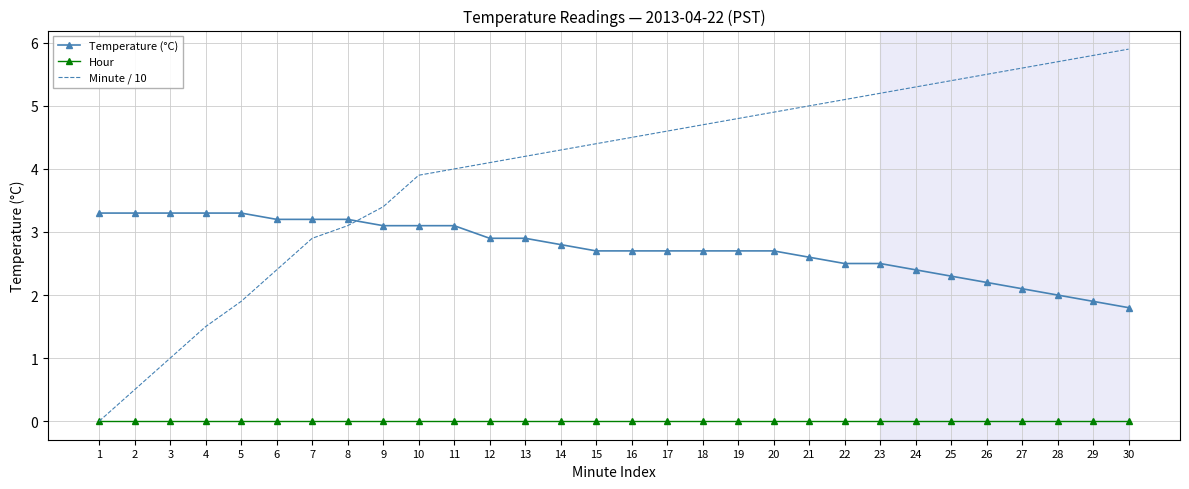

Which series changed the most between 4 and 11?

Minute / 10